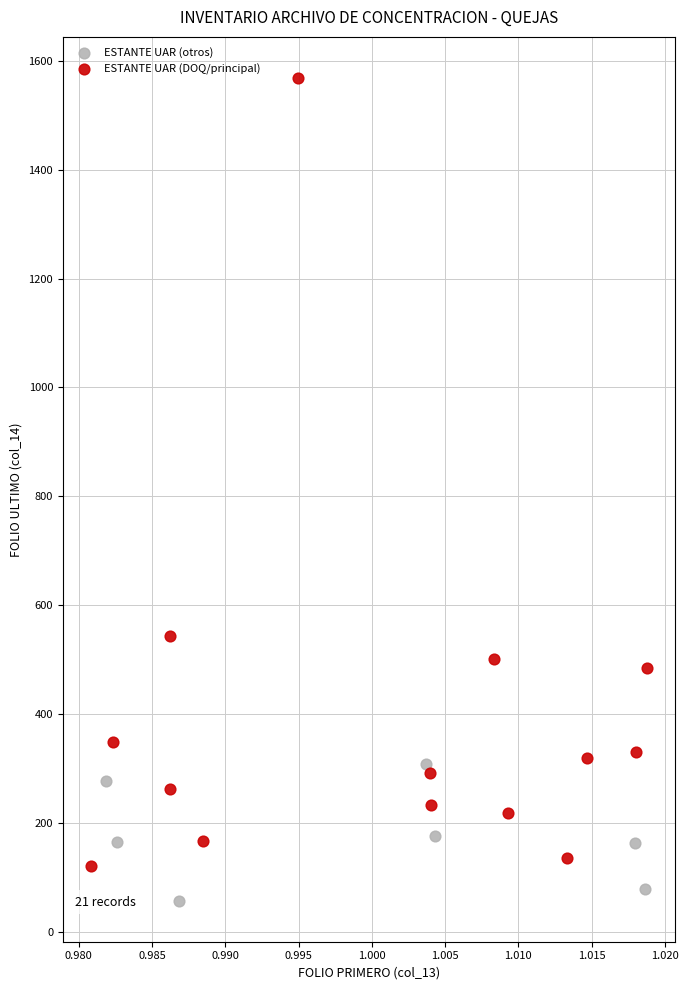

Which series contains the lowest Y value?

ESTANTE UAR (otros)